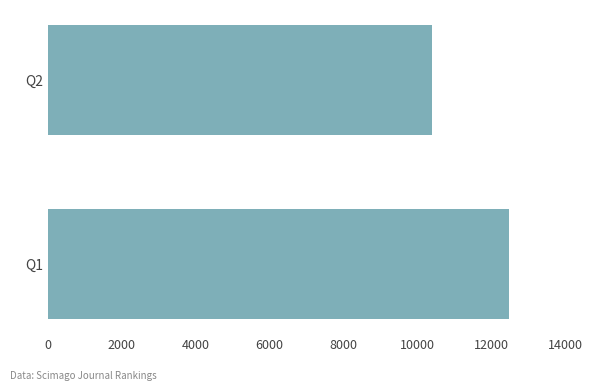

How many bars are there in total?

2